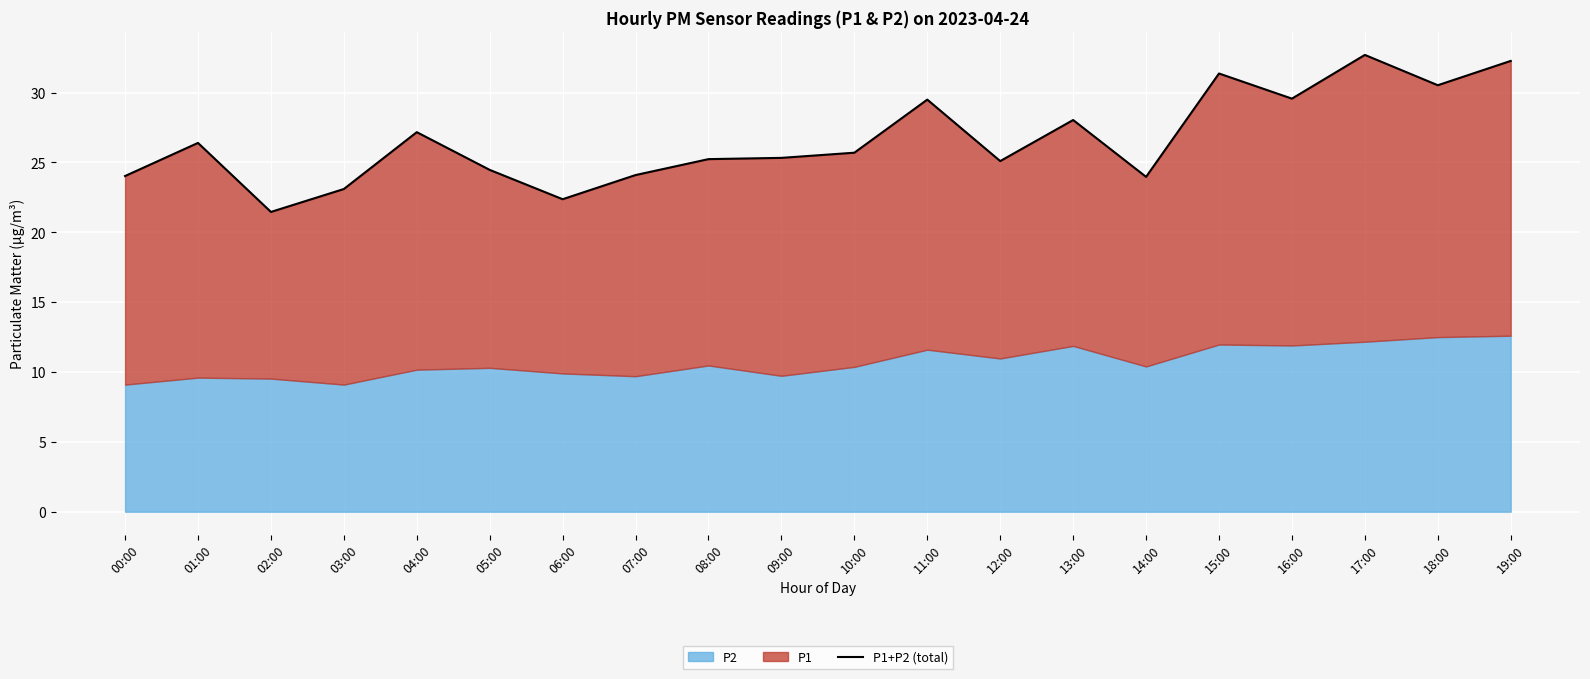

What is the greatest value displayed?

32.7